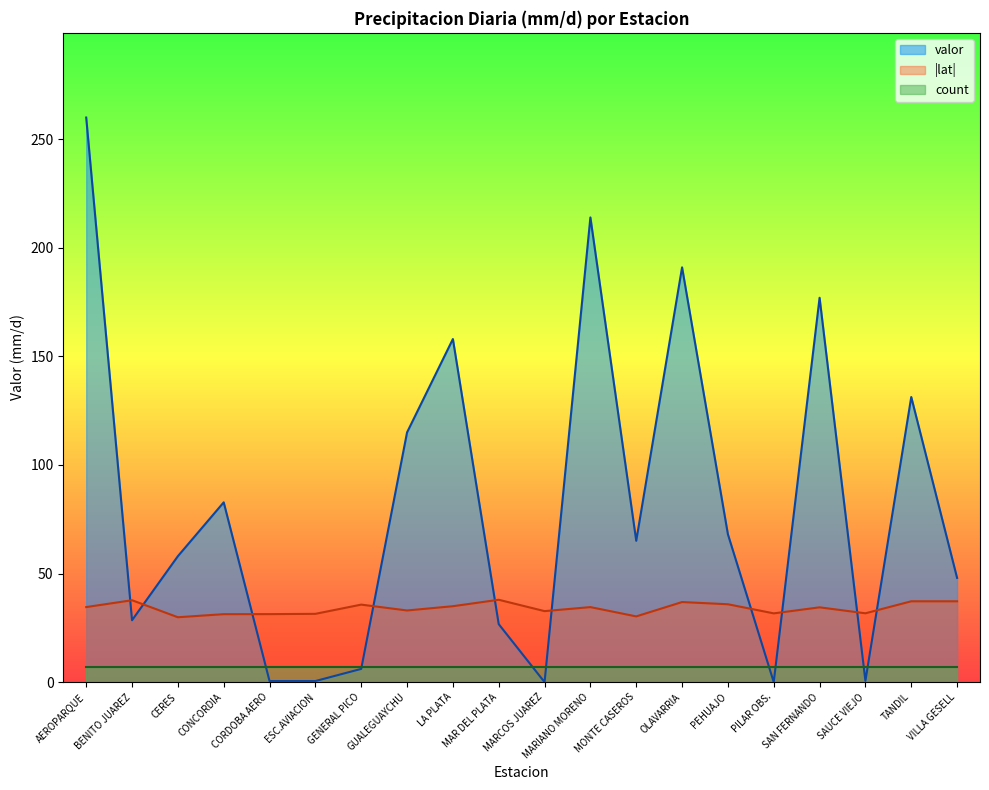

How many intersections are there between valor and lat?

10